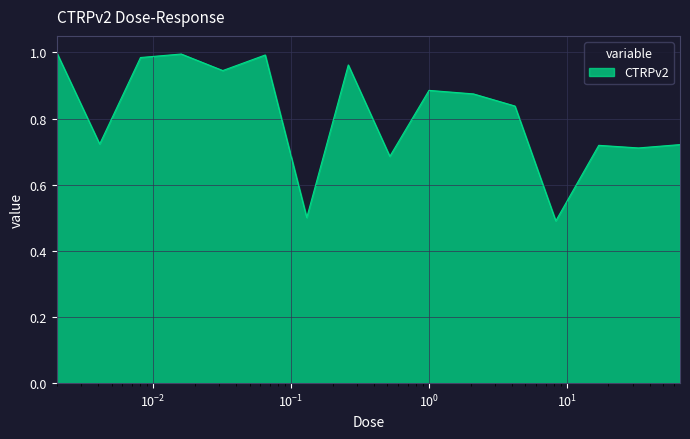

What is the difference between the maximum and minimum values?

0.5